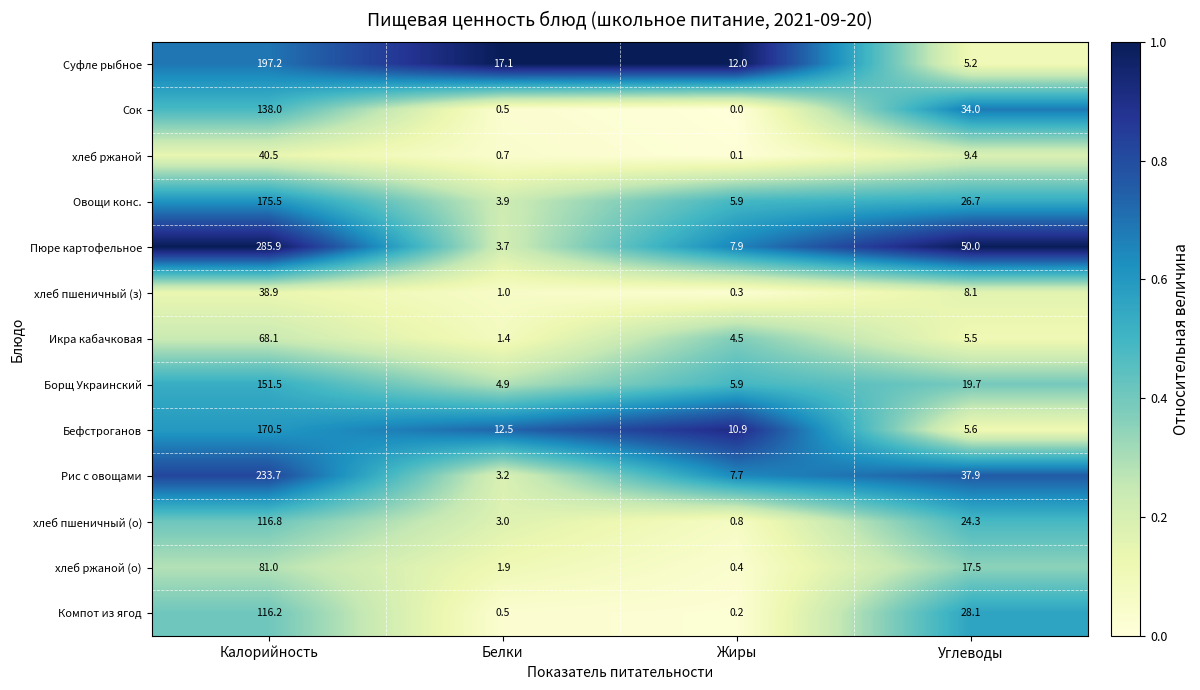

What is the difference between the highest and lowest values at Углеводы?

44.8